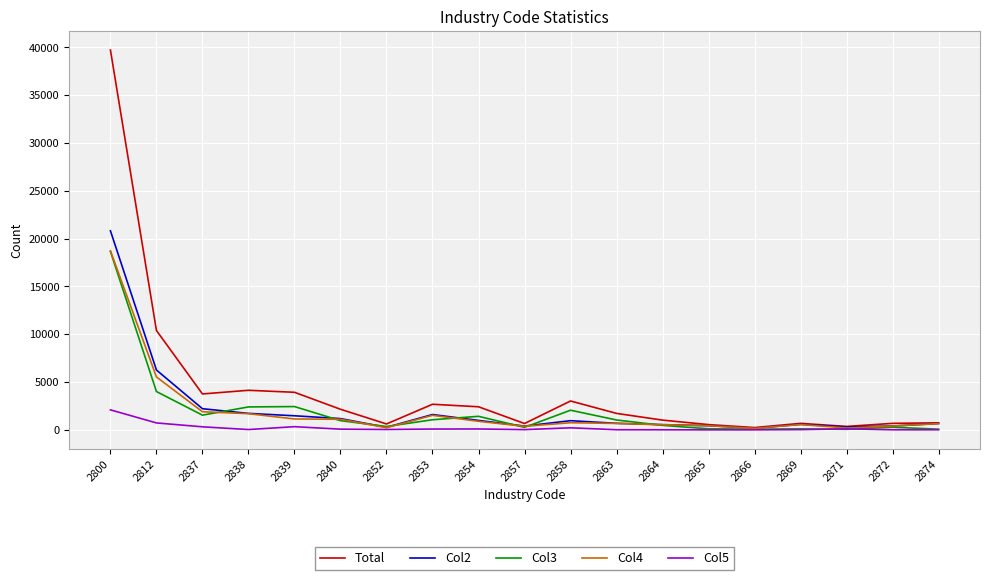

What is the sum of the Col4 values at 2858 and 2864?

1282